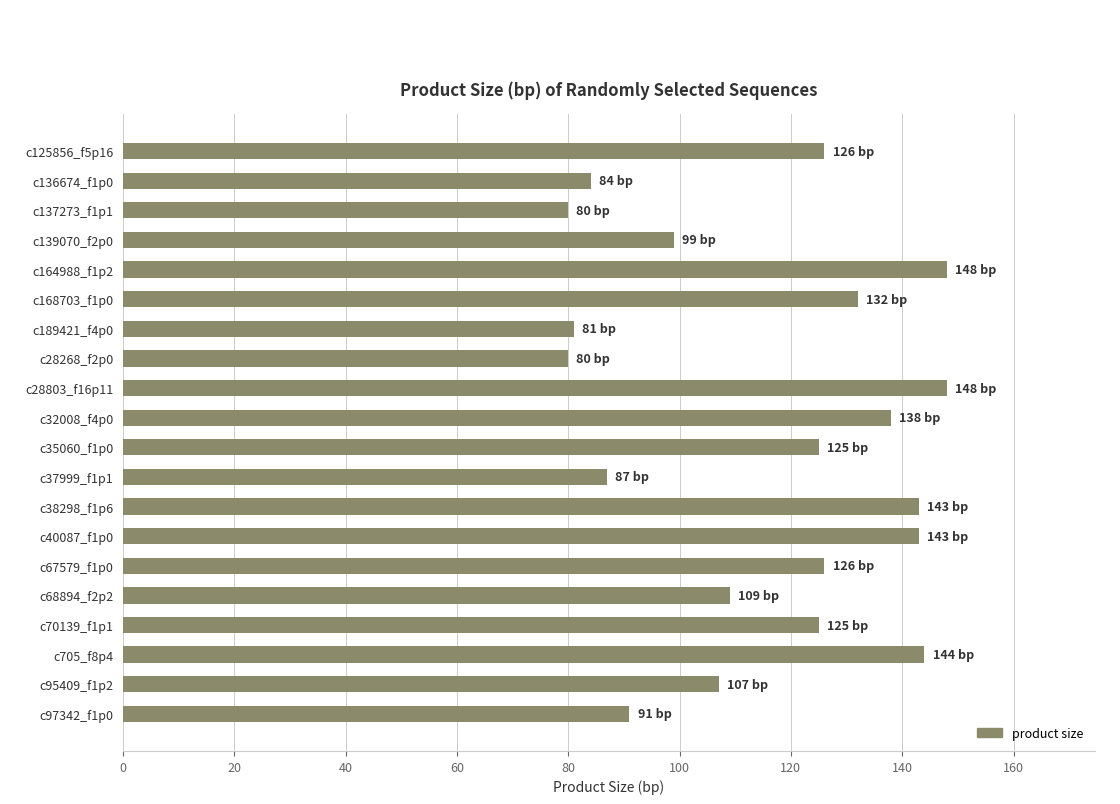

What is the difference between the values at c136674_f1p0 and c164988_f1p2?

64